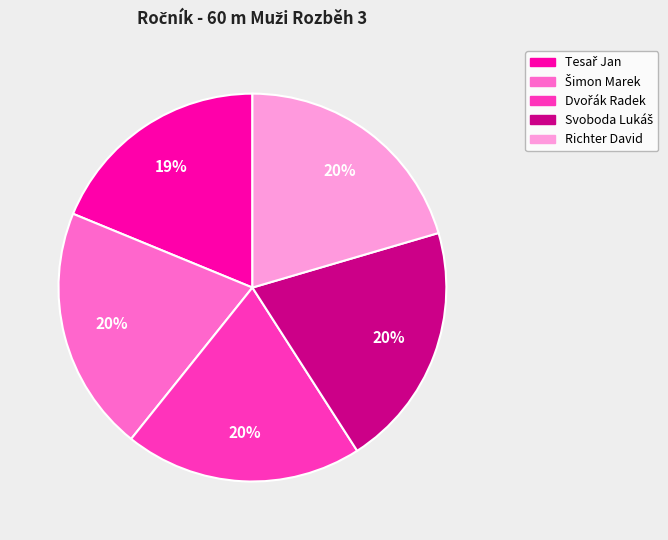

What percentage is the Richter David slice, to the nearest percent?

20%